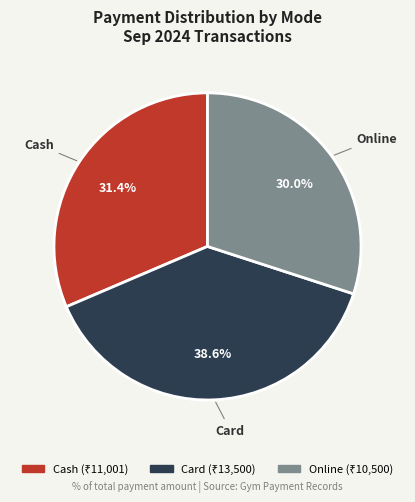

Is there a majority slice in this chart?

No